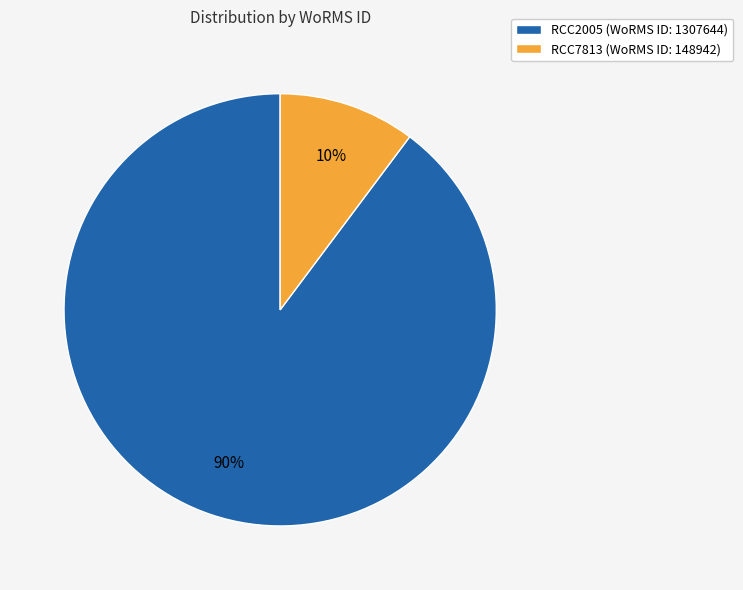

Is the sum of RCC2005 (WoRMS ID: 1307644) and RCC7813 (WoRMS ID: 148942) greater than half?

Yes